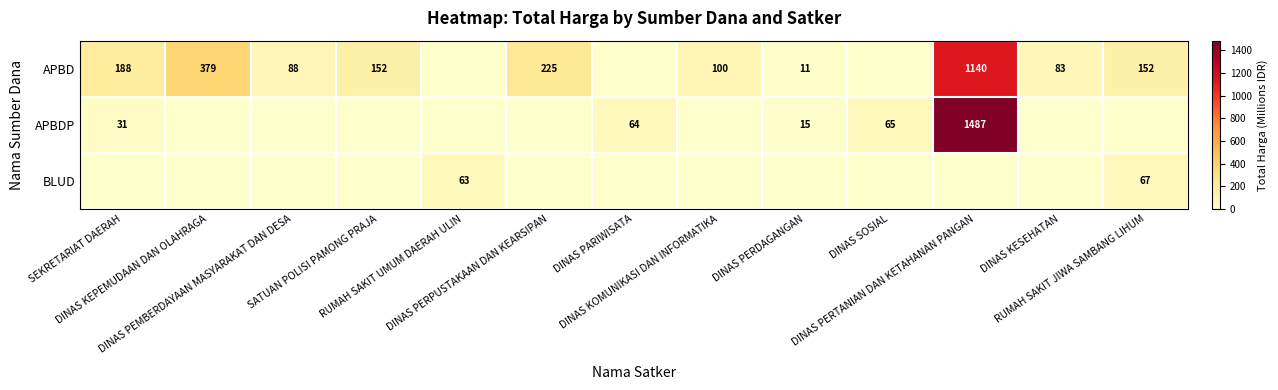

Which series has the largest total across all categories?

APBD